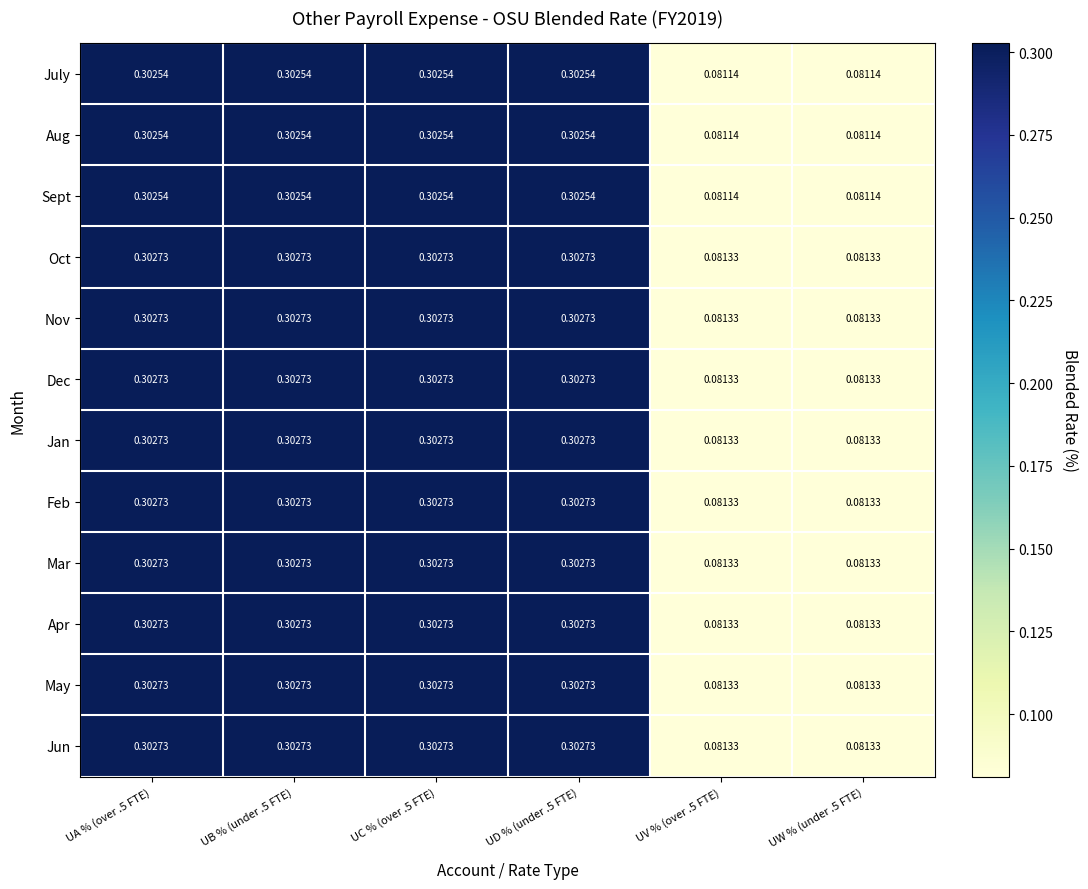

Is the value of July at UV % (over .5 FTE) greater than the value of Nov at UA % (over .5 FTE)?

No